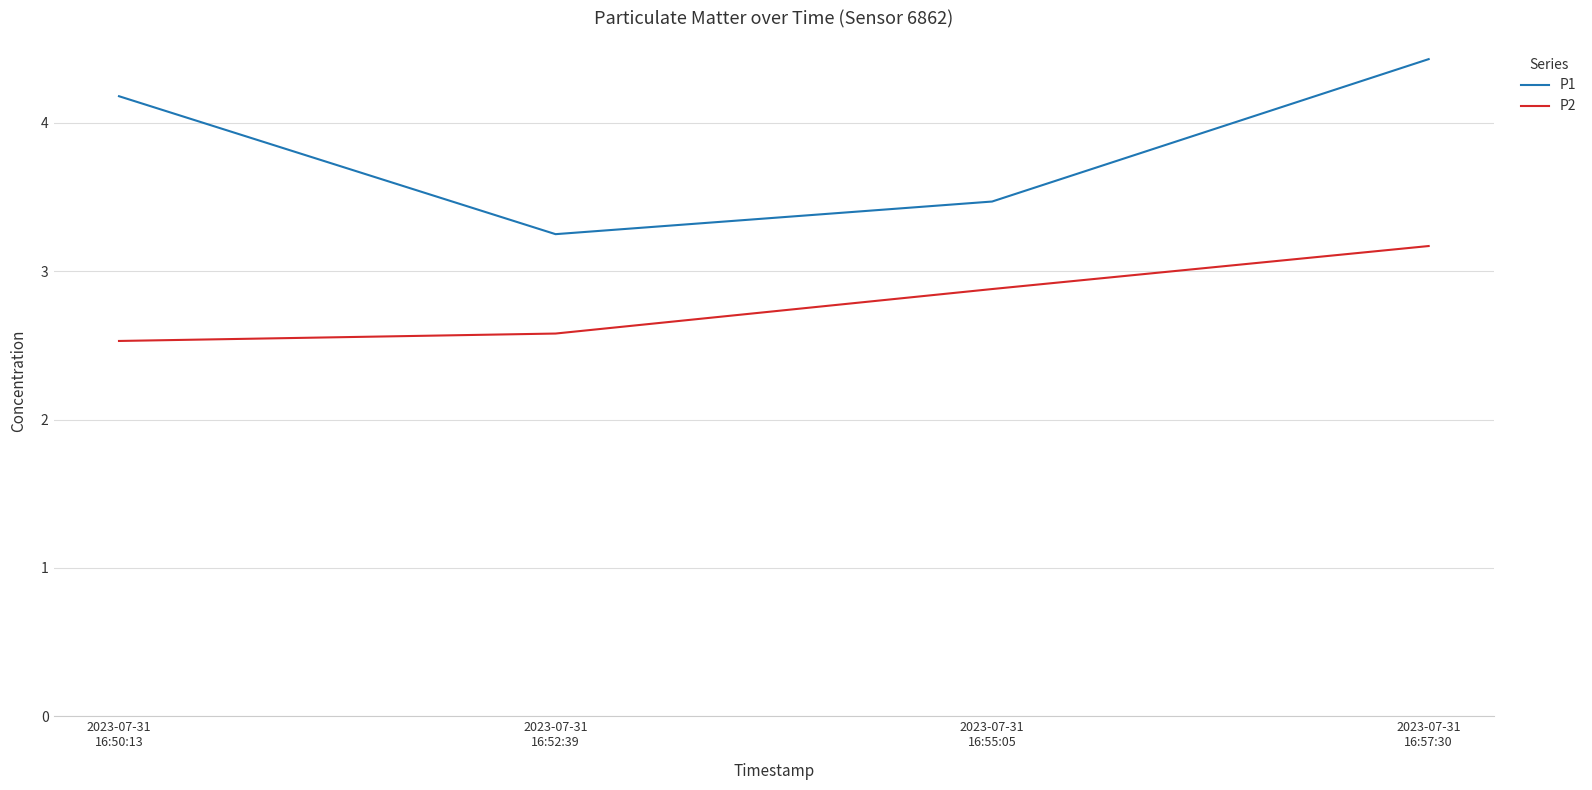

The value of P1 at 2023-07-31
16:57:30 is 4.4. True or false?

True